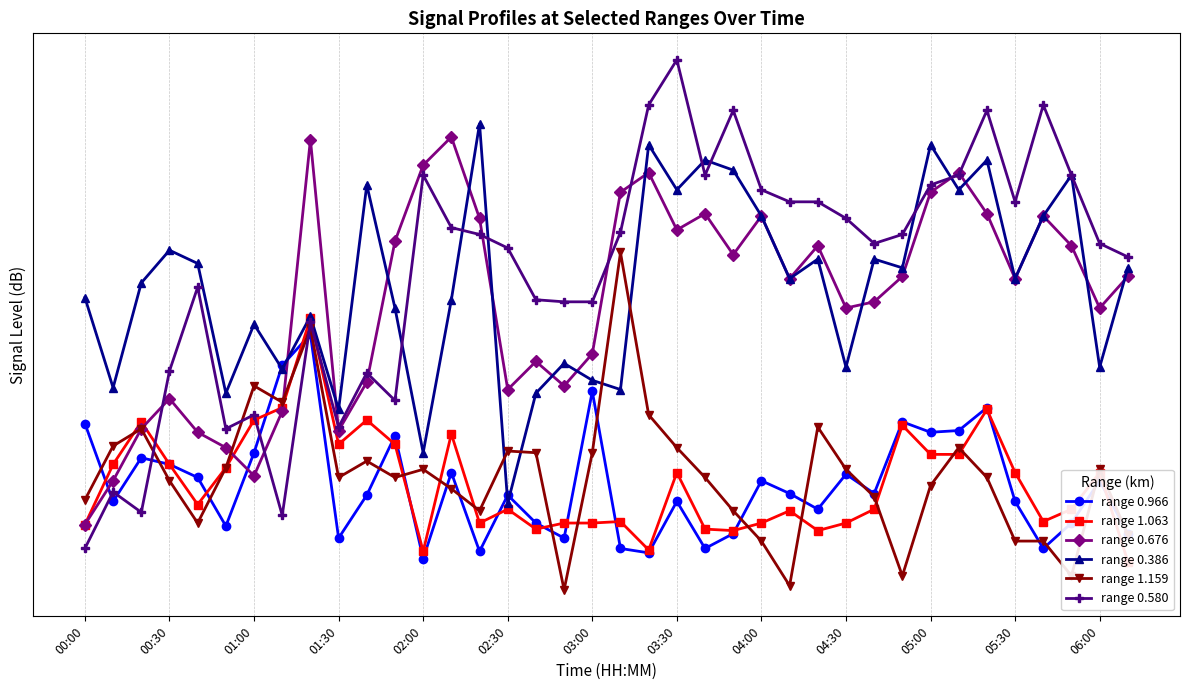

Reading right to left, extract all data points from this chart.

range 0.966: -47.7	-44.3	-47.0	-48.7	-45.6	-40.0	-41.3	-41.4	-40.8	-45.1	-43.9	-46.1	-45.1	-44.3	-47.7	-48.7	-45.6	-49.0	-48.7	-39.1	-48.0	-47.0	-45.2	-48.9	-43.8	-49.4	-41.6	-45.2	-48.0	-36.1	-37.7	-42.6	-47.2	-44.1	-43.3	-42.9	-45.6	-40.9
range 1.063: -49.6	-43.8	-46.1	-46.9	-43.8	-40.1	-42.7	-42.7	-41.0	-46.1	-47.0	-47.5	-46.2	-47.0	-47.5	-47.4	-43.8	-48.8	-46.9	-47.0	-47.0	-47.4	-46.1	-47.0	-41.5	-48.9	-42.1	-40.7	-42.1	-35.3	-40.0	-40.7	-43.5	-45.8	-43.3	-40.8	-43.3	-47.1
range 0.676: -33.3	-34.8	-31.9	-30.6	-33.4	-30.5	-28.8	-29.6	-33.3	-34.5	-34.8	-31.9	-33.4	-30.6	-32.3	-30.5	-31.2	-28.8	-29.6	-37.1	-38.8	-37.5	-39.0	-30.7	-27.4	-28.5	-31.7	-38.6	-41.3	-27.5	-40.2	-44.0	-42.3	-41.4	-39.5	-41.2	-44.3	-47.1
range 0.386: -32.9	-37.8	-28.9	-30.6	-33.4	-28.3	-29.5	-27.7	-32.9	-32.5	-37.8	-32.5	-33.4	-30.6	-28.7	-28.3	-29.5	-27.7	-39.0	-38.5	-37.6	-39.2	-45.7	-26.9	-34.4	-42.6	-34.8	-29.3	-40.1	-35.2	-37.9	-35.6	-39.2	-32.7	-32.1	-33.6	-38.9	-34.3
range 1.159: -47.8	-43.6	-50.6	-48.2	-48.2	-44.1	-42.3	-44.6	-50.6	-45.3	-43.6	-41.1	-51.3	-48.2	-46.2	-44.1	-42.3	-40.4	-32.2	-42.6	-51.6	-42.6	-42.5	-46.2	-44.8	-43.6	-44.1	-43.1	-44.1	-35.8	-39.7	-38.8	-43.5	-47.0	-44.3	-41.2	-42.2	-45.5
range 0.580: -32.4	-31.8	-28.9	-26.2	-30.0	-26.4	-28.9	-29.3	-31.4	-31.8	-30.7	-30.0	-30.0	-29.5	-26.4	-28.9	-24.6	-26.2	-31.3	-34.5	-34.5	-34.4	-32.0	-31.4	-31.1	-28.9	-39.6	-38.1	-41.1	-35.5	-46.5	-40.4	-41.2	-33.8	-38.0	-46.3	-45.0	-48.7